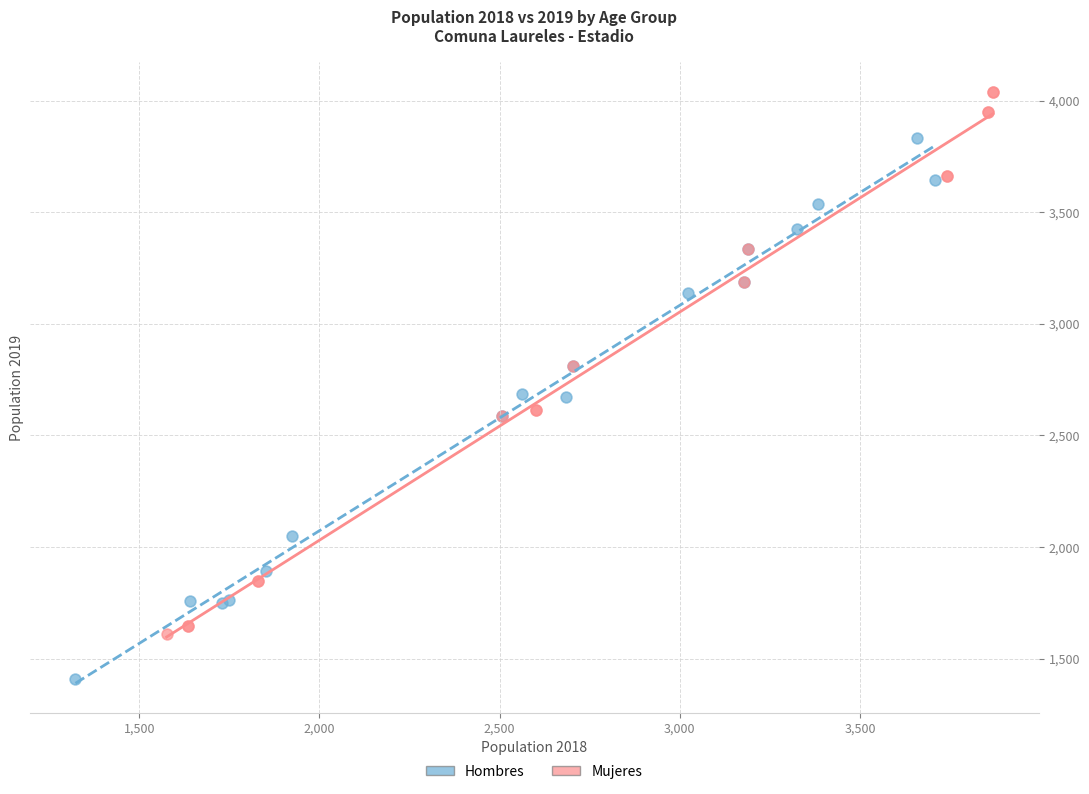

Which series reaches the minimum Y coordinate?

Hombres